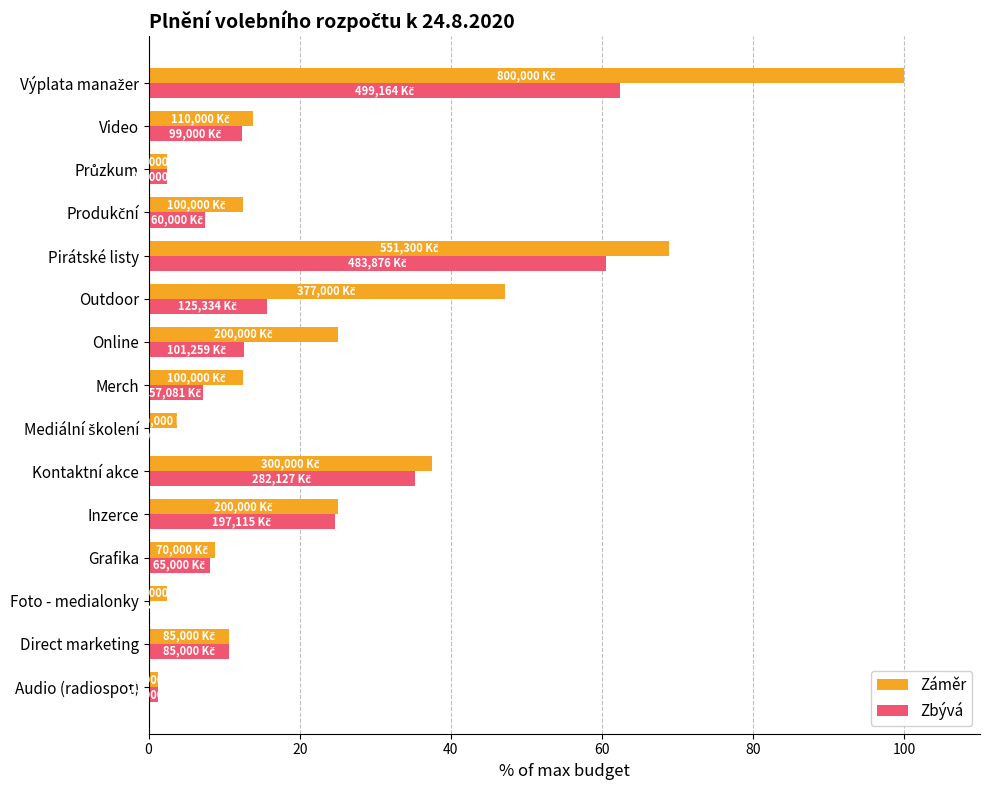

What are all the series names shown in the legend?

Záměr, Zbývá